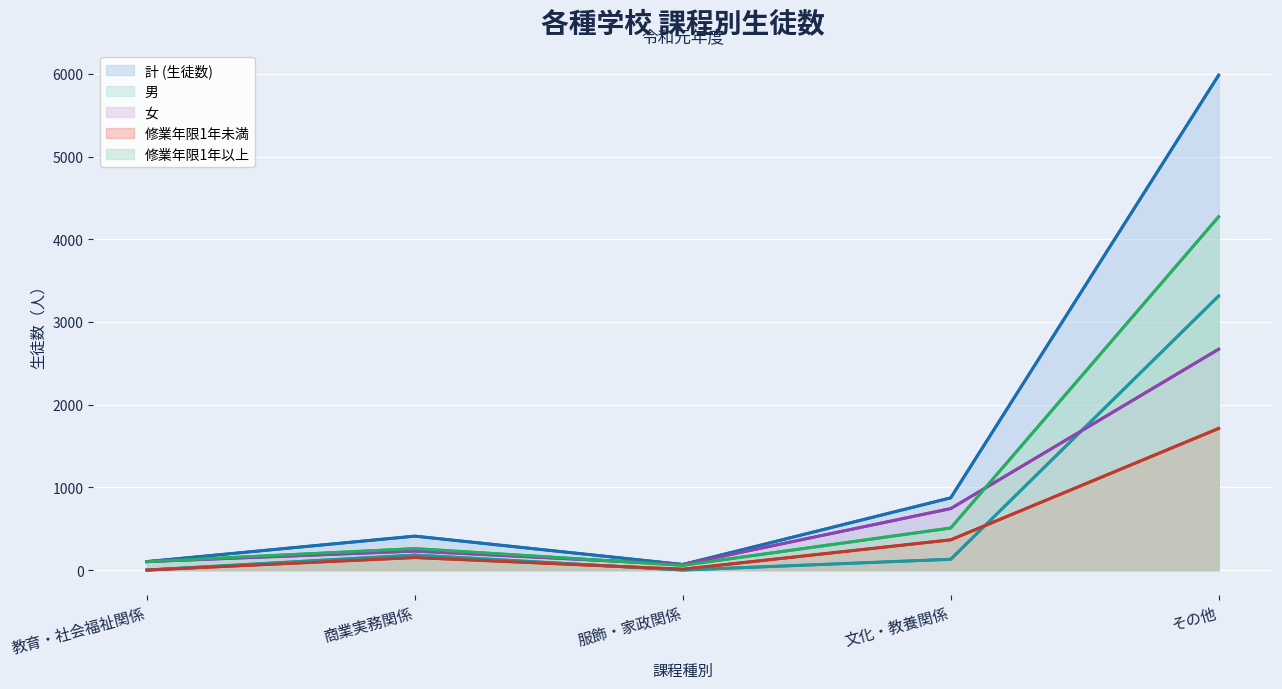

Where does the 計 (生徒数) series first go above 410?

文化・教養関係